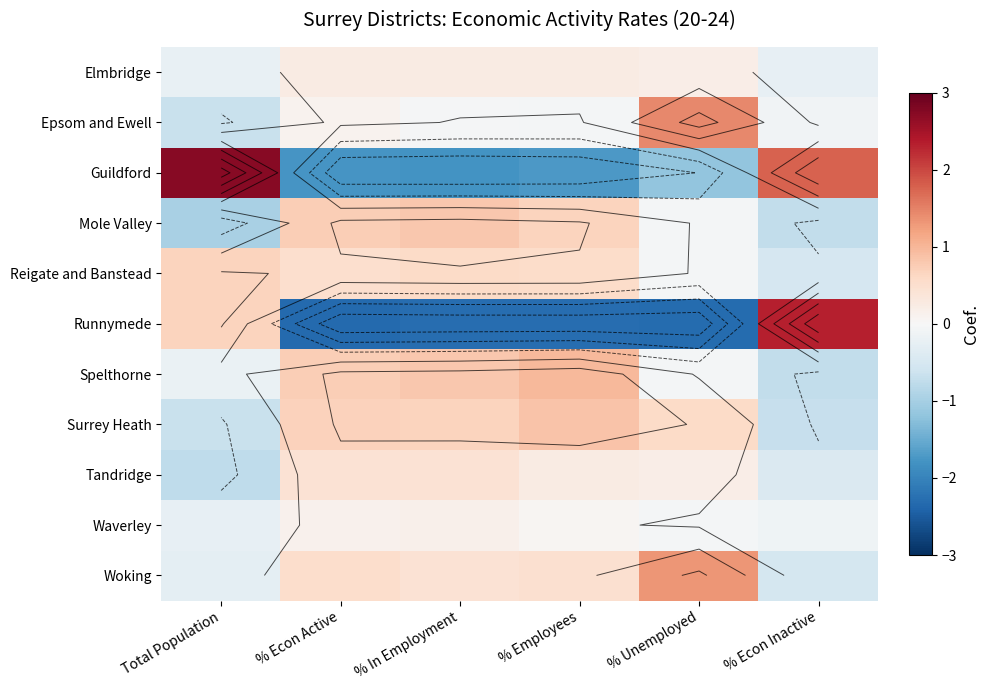

What is the difference between the highest and lowest values at % Econ Active?

3.1